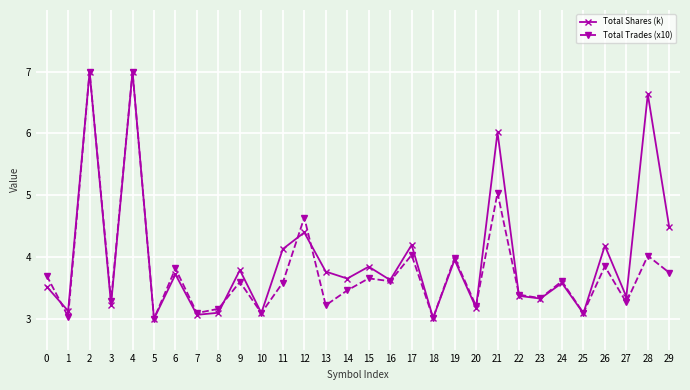

Where is the first local maximum for Total Trades (x10)?

2